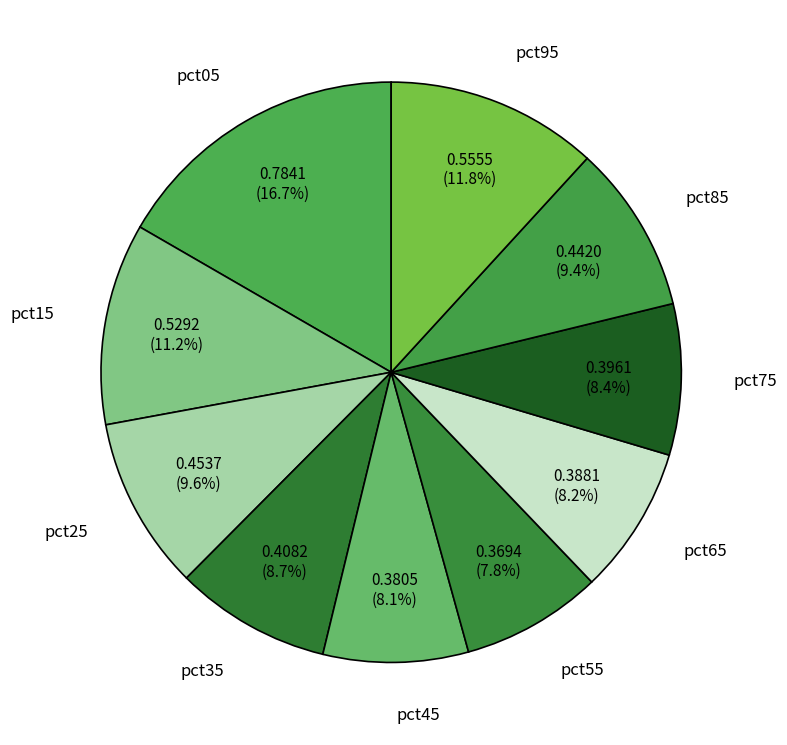

To the nearest percent, what is the combined percentage of pct65 and pct25?

18%